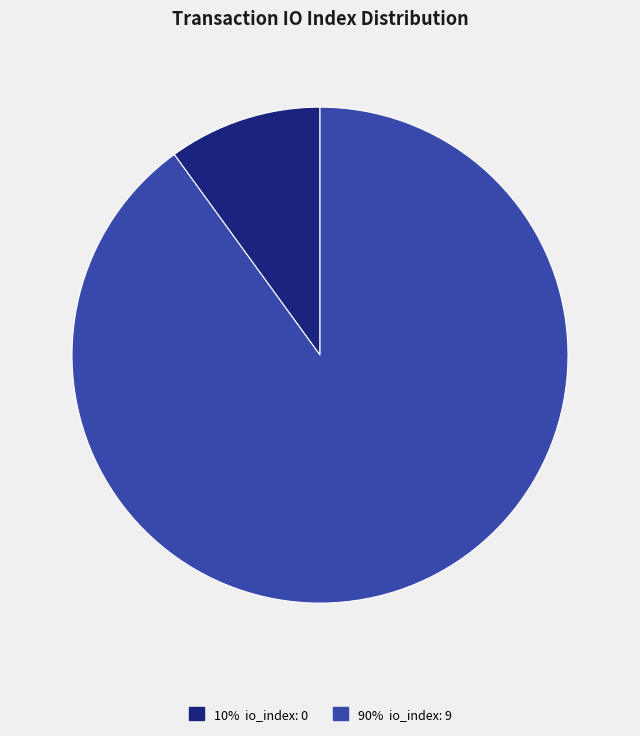

Count the number of slices in the pie.

2